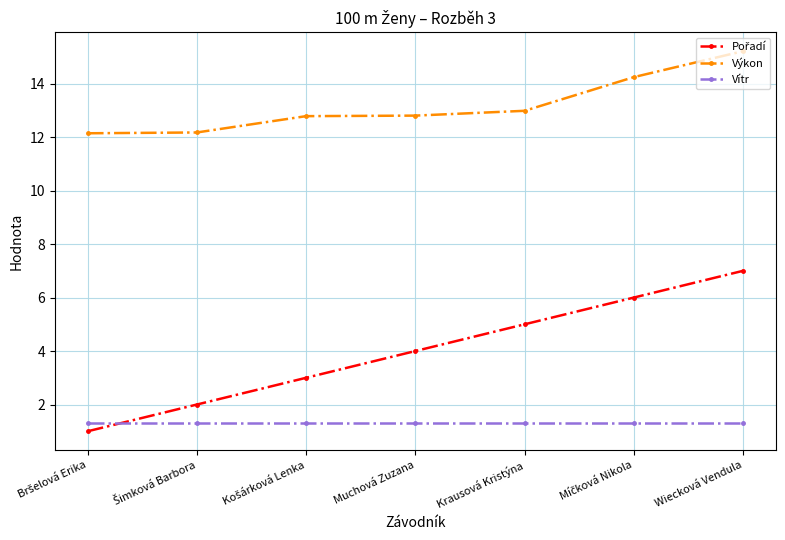

What is the highest value of the Výkon series?

15.2